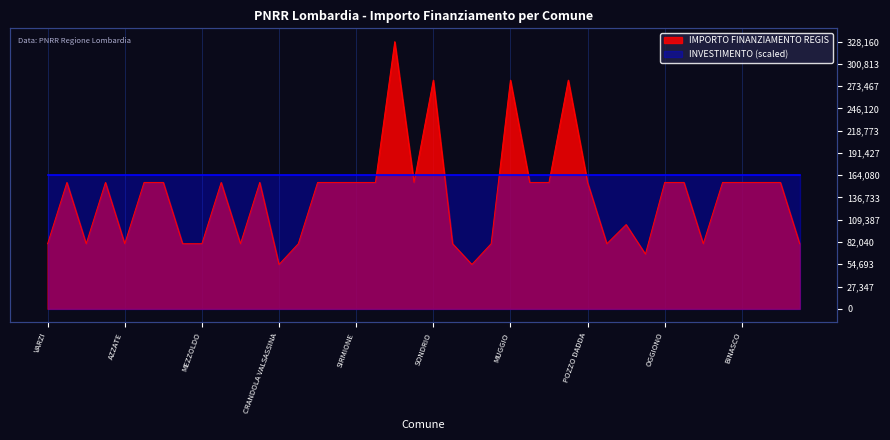

What is the average value?

137853